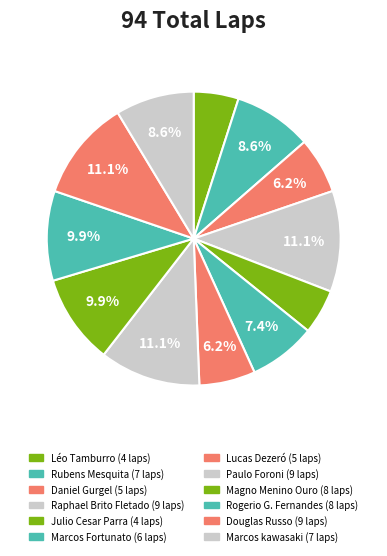

Does Julio Cesar Parra represent more than half of the total?

No